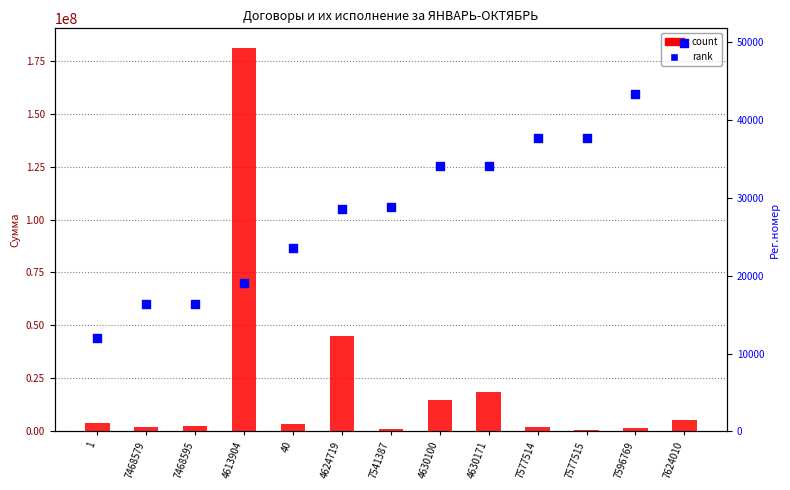

At which category is the sum across all series the highest?

4613904